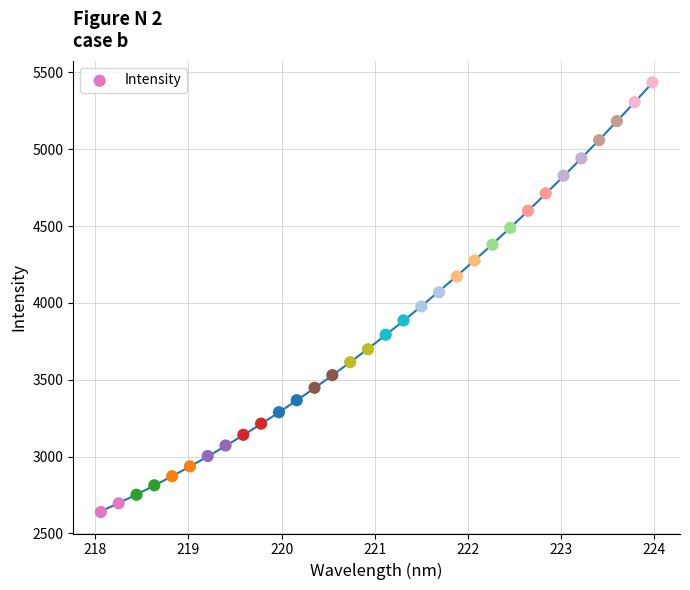

What is the range of Y values (max minus min)?

2795.4